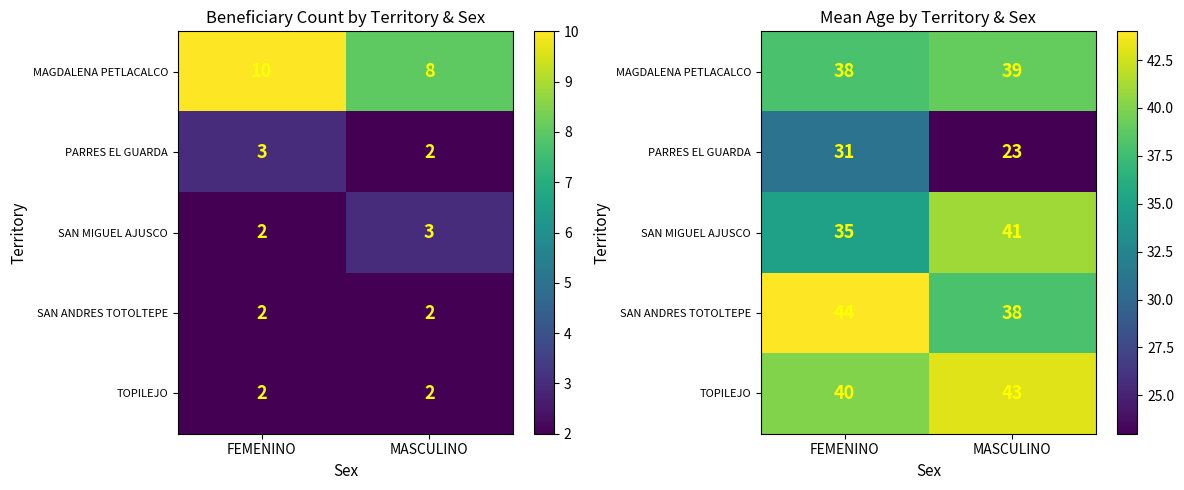

At which category does the chart reach its peak across all series?

FEMENINO